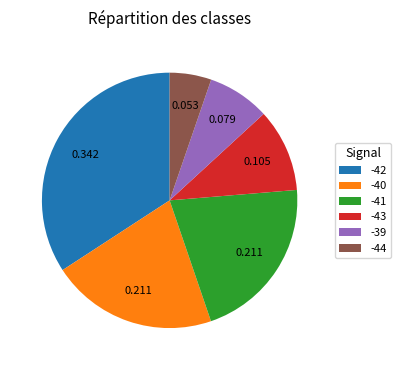

Is -42 the majority of the pie?

No